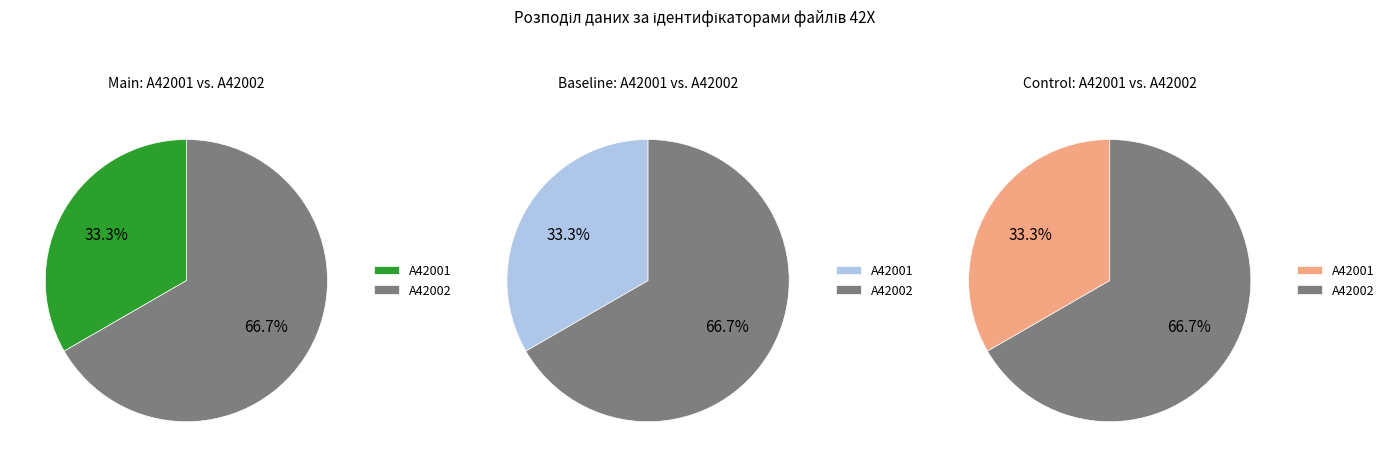

Count the number of slices in the pie.

2